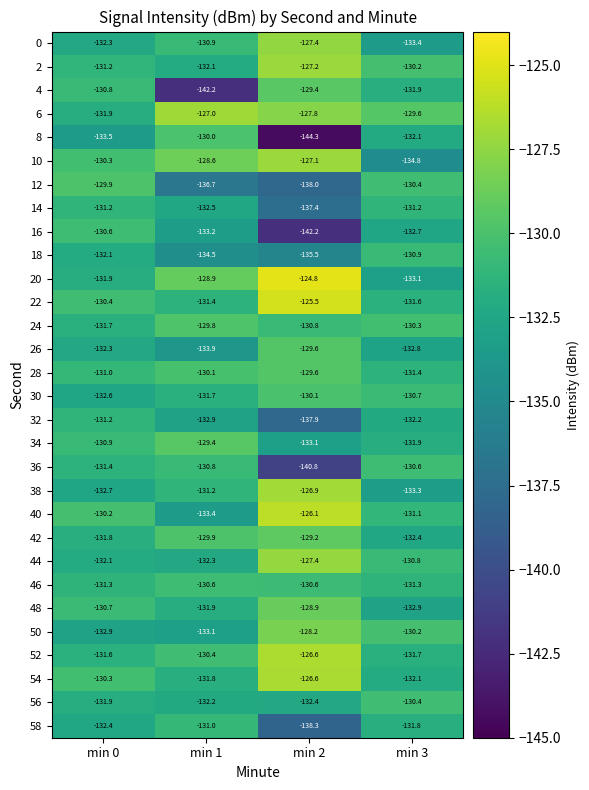

Which series has the largest range (max minus min)?

8